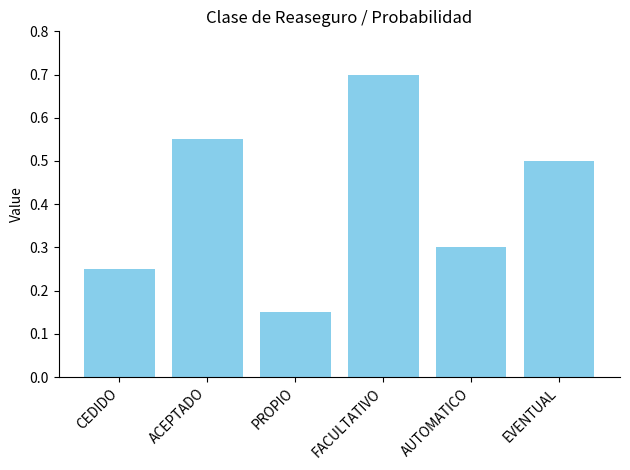

Are the bars horizontal?

No